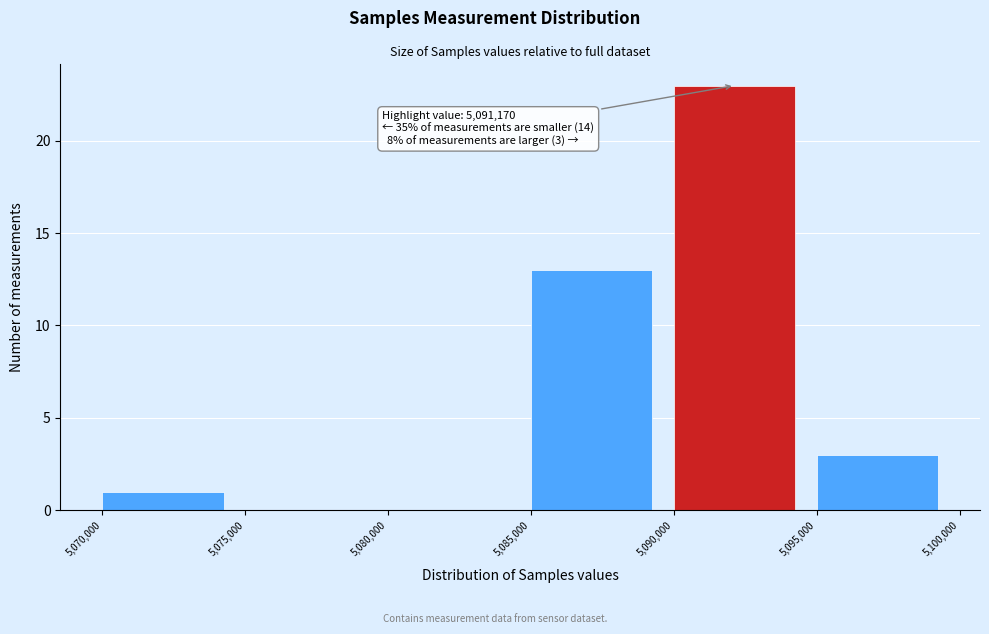

Over which range of the x-axis is the bar tallest?

5,090,000 to 5,095,000